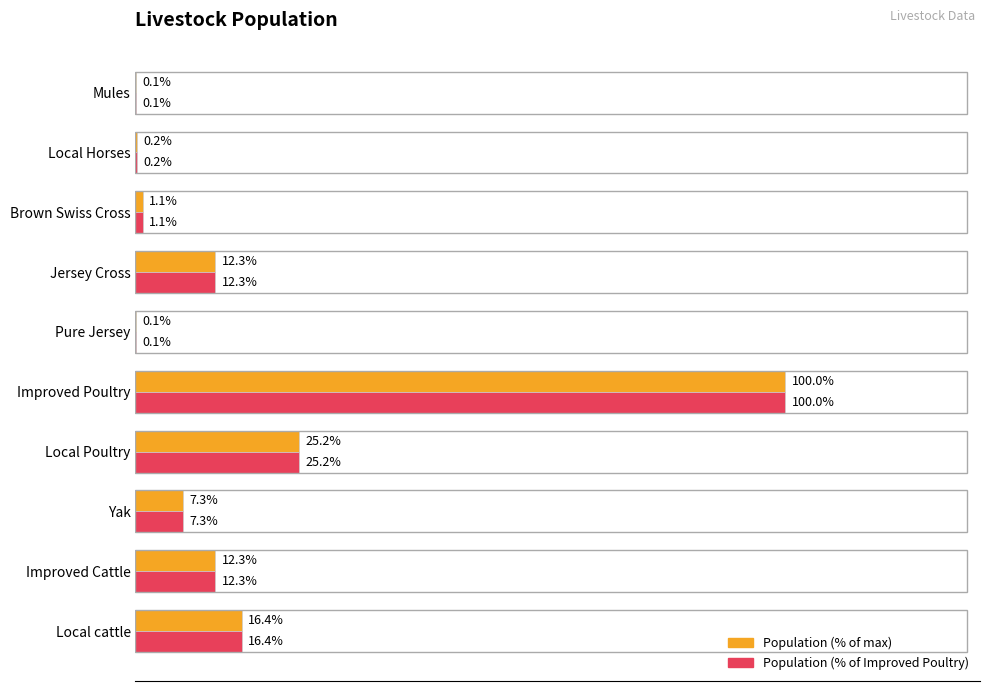

What are all the series names shown in the legend?

Population (% of max), Population (% of Improved Poultry)